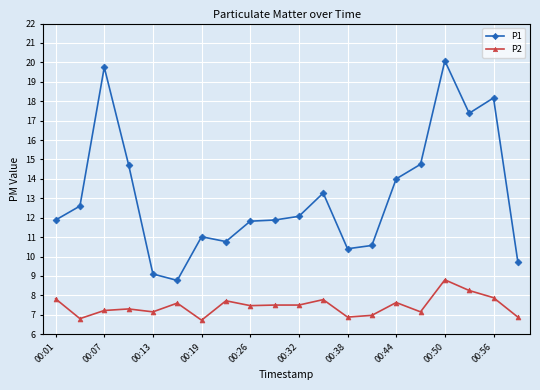

What is the lowest value of the P2 series?

6.7